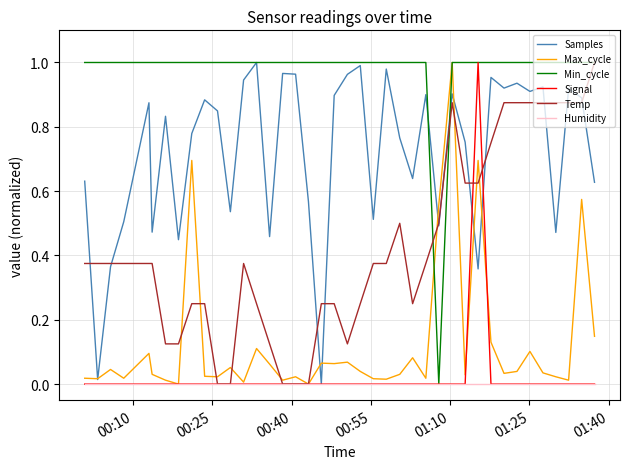

Which series has the largest total across all categories?

Min_cycle